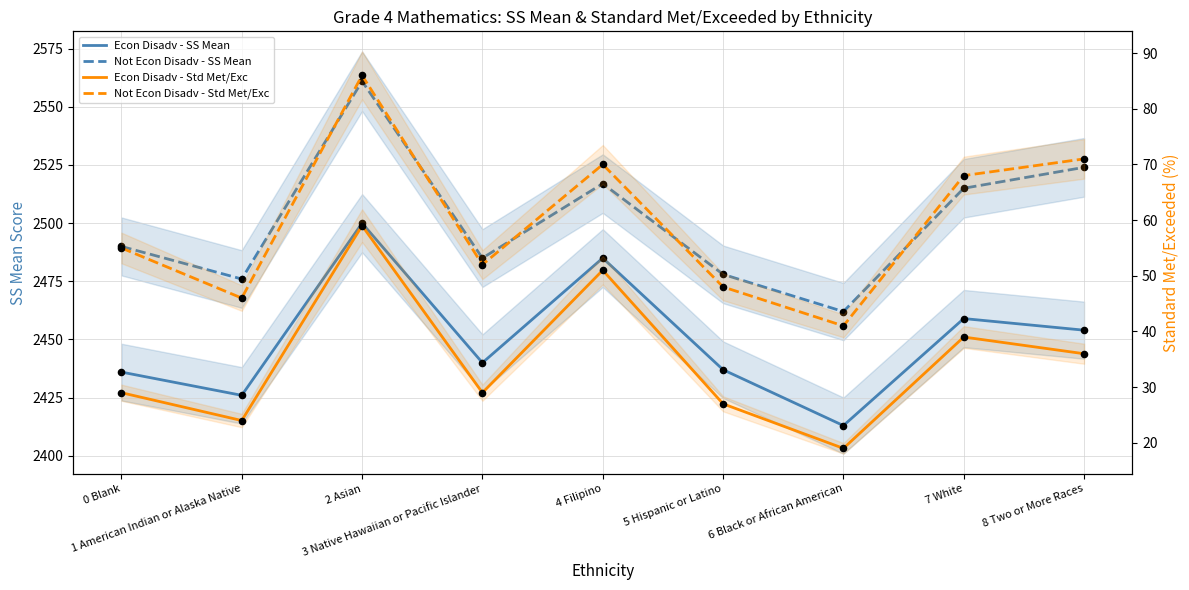

At how many categories does at least one series exceed 1855?

9